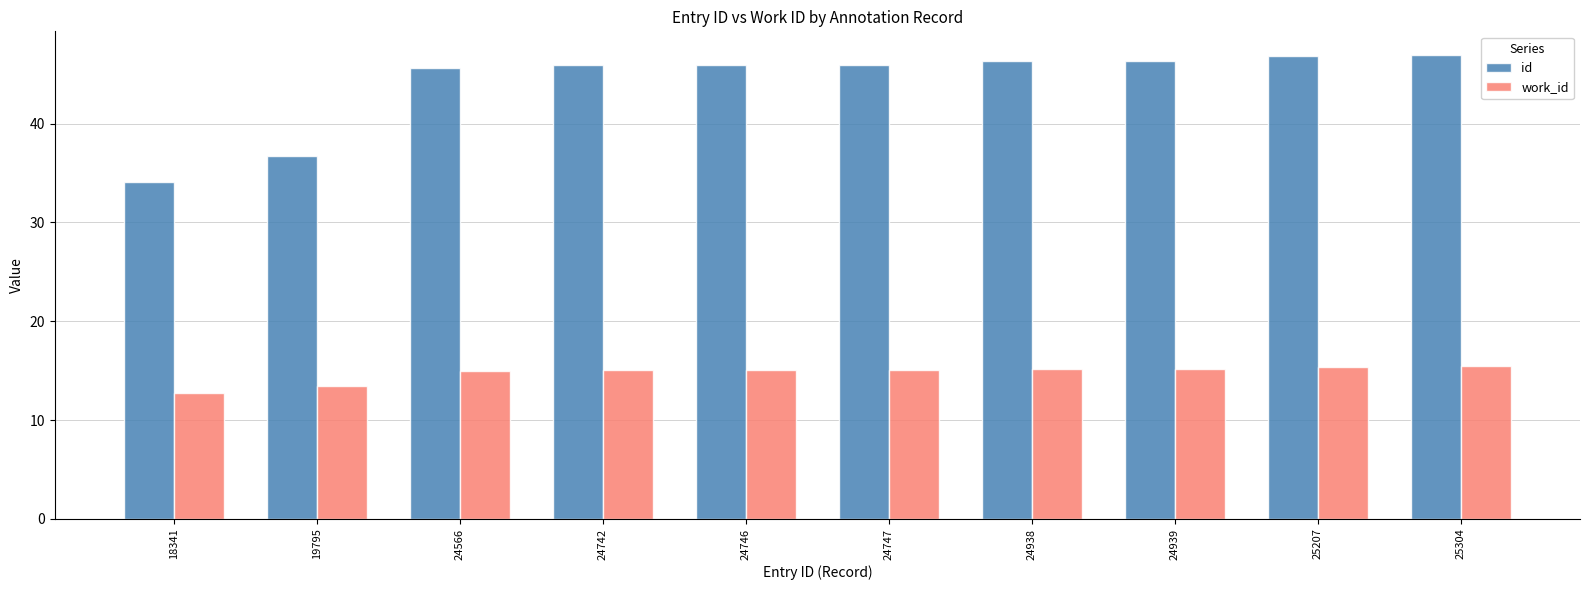

How many data points does each series have?

10